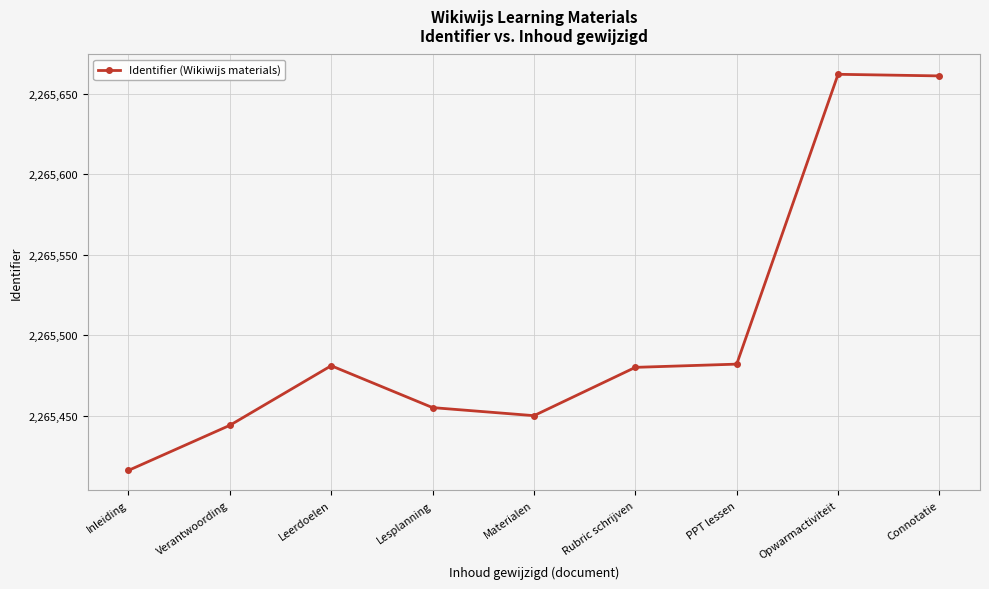

Where is the first local maximum?

Leerdoelen